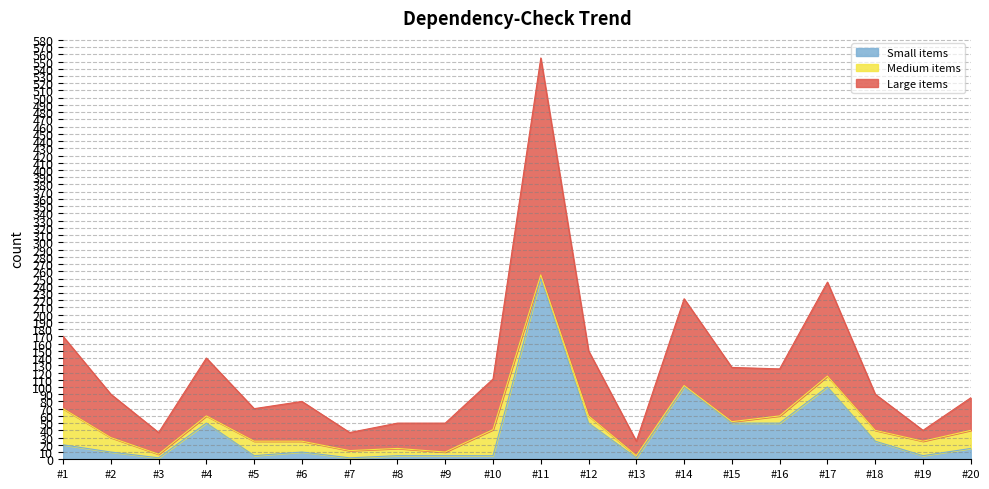

True or false: Large items and Small items intersect in this chart.

False